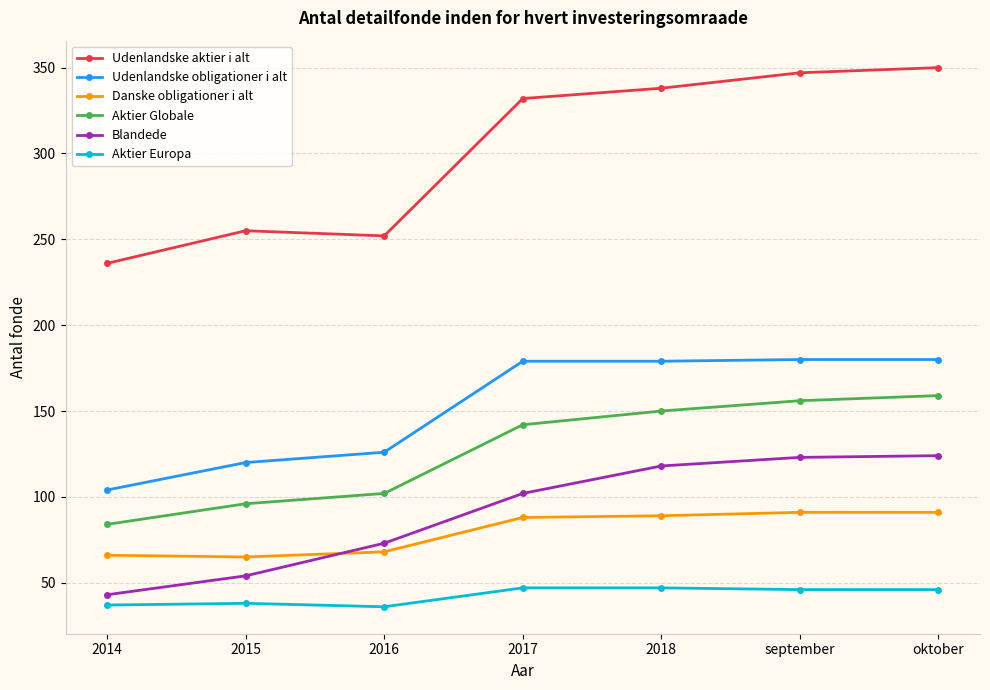

Does the chart have visible grid lines?

Yes